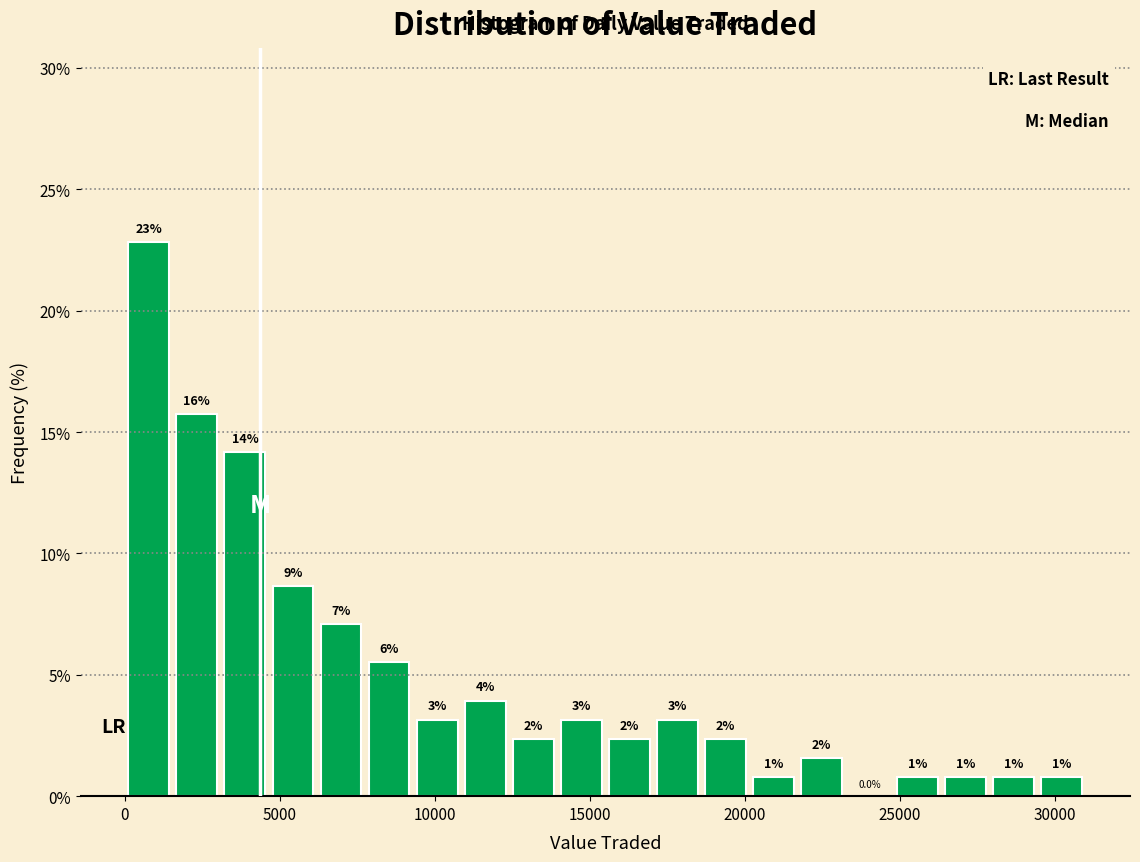

Around what value on the x-axis is the tallest bar? Give the approximate position of its centre, as read against the axis.

1000